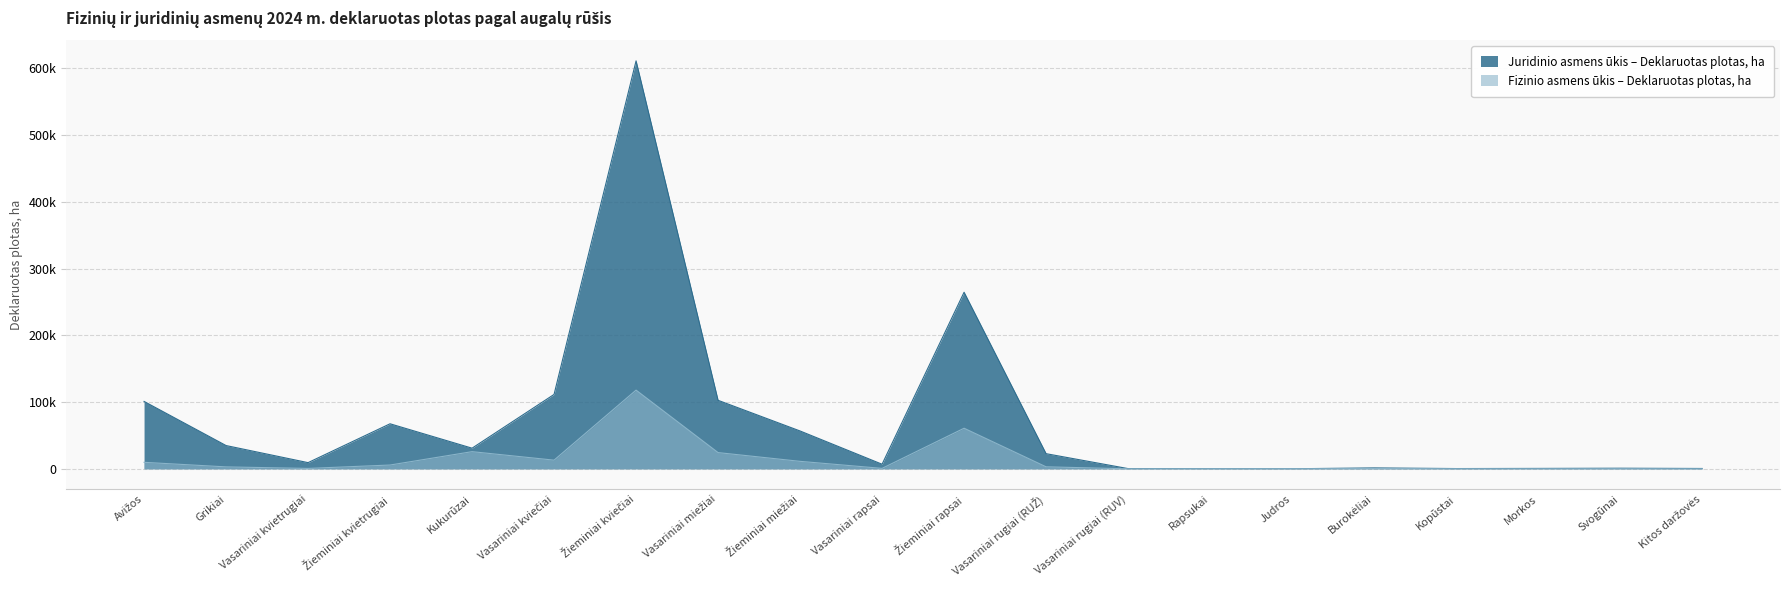

True or false: Juridinio asmens ūkis – Deklaruotas plotas, ha and Fizinio asmens ūkis – Deklaruotas plotas, ha cross at least once.

False